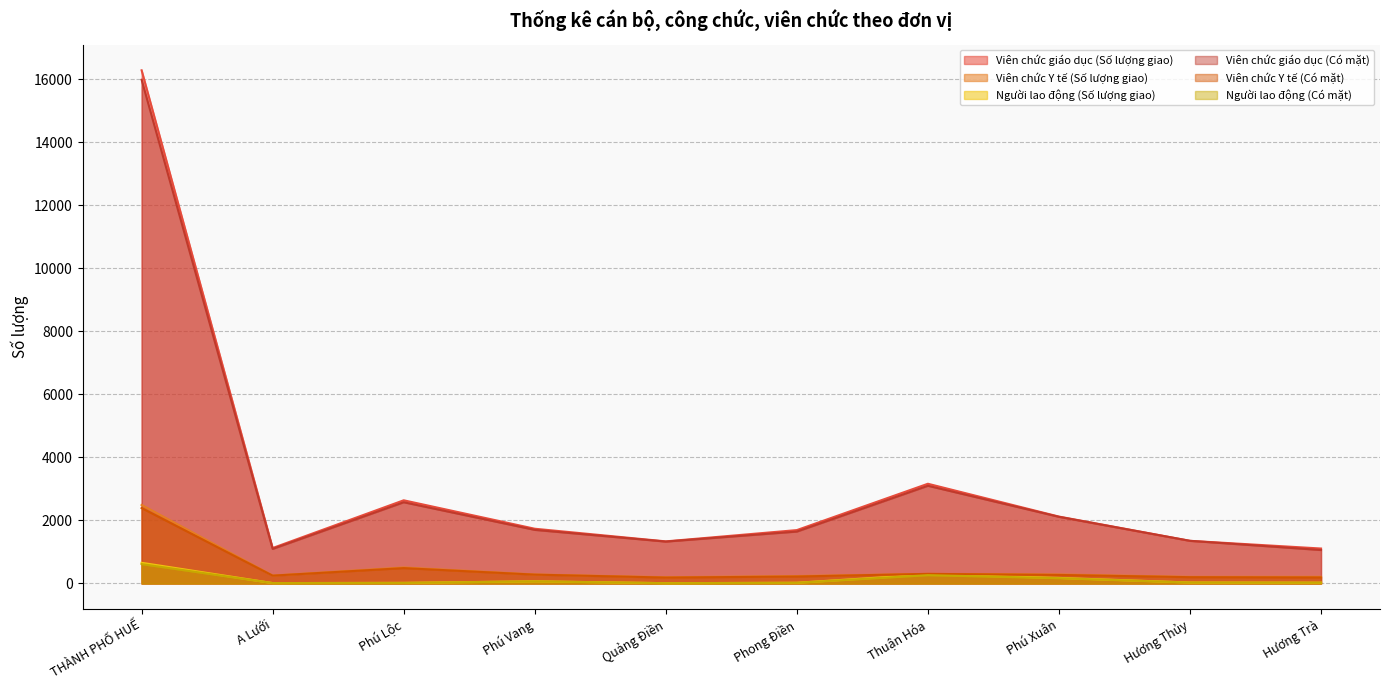

True or false: Người lao động (Số lượng giao) and Người lao động (Có mặt) cross at least once.

False